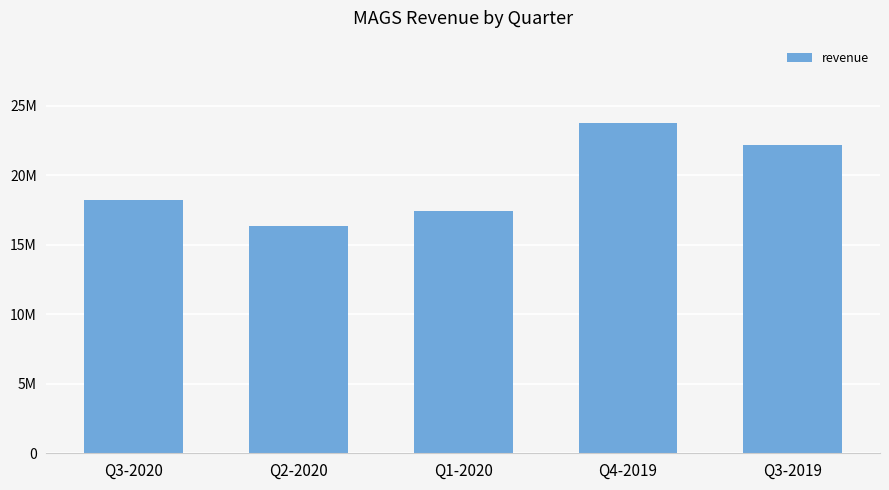

Does the chart contain any negative values?

No